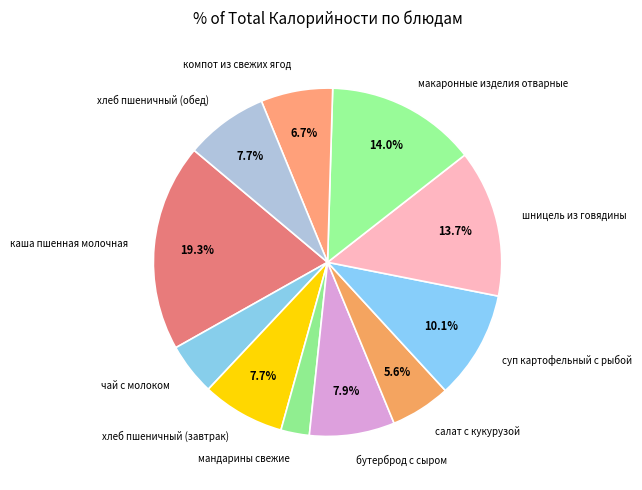

Does any single category account for the majority?

No